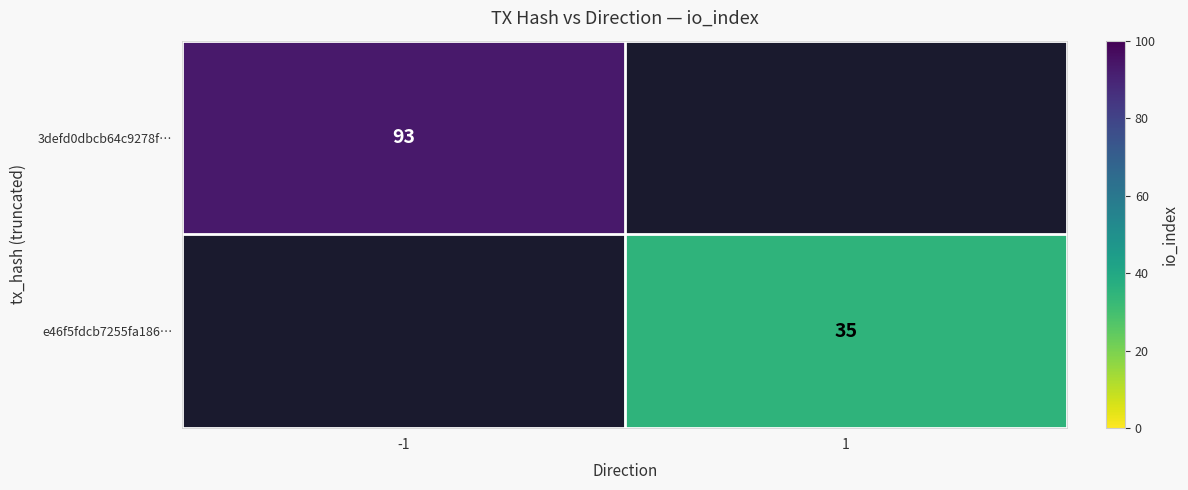

Which category has the lowest value across all series?

1